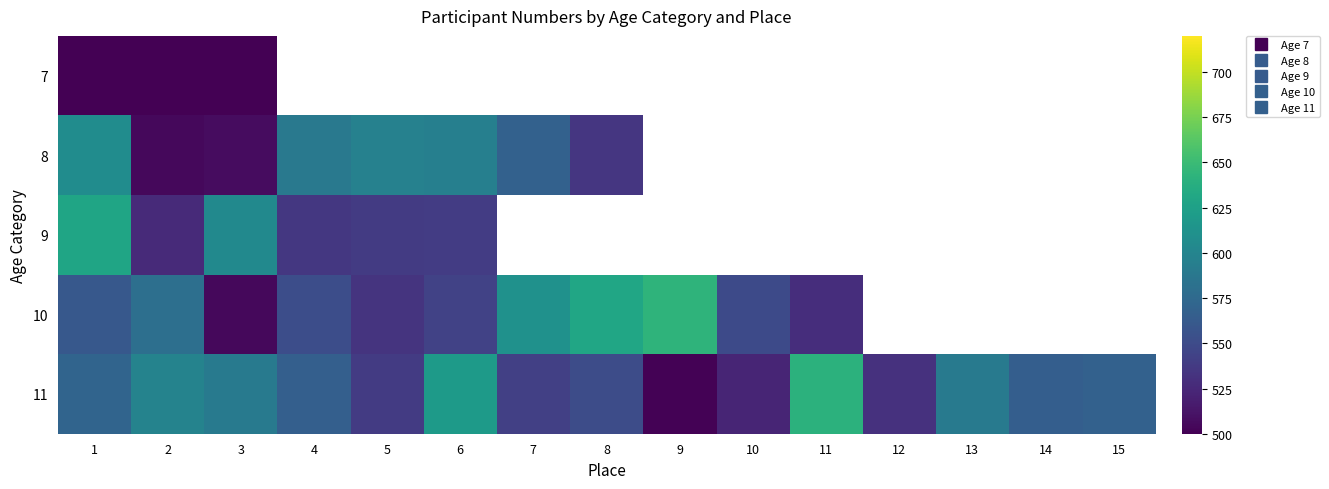

Which series has the largest total across all categories?

11